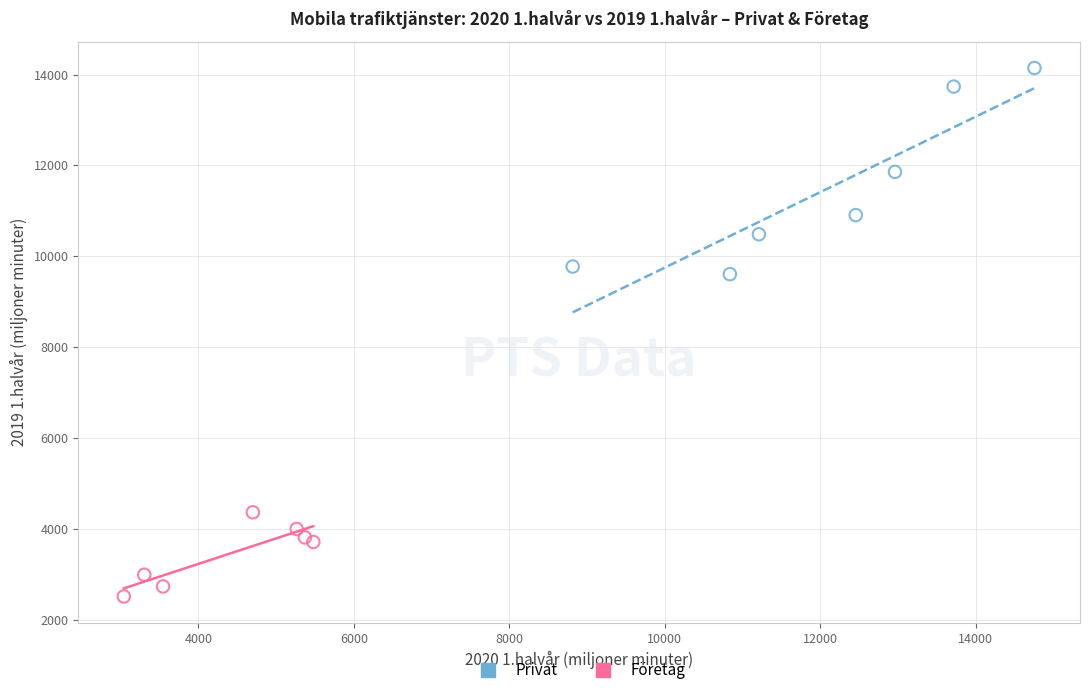

Which series contains the highest Y value?

Privat